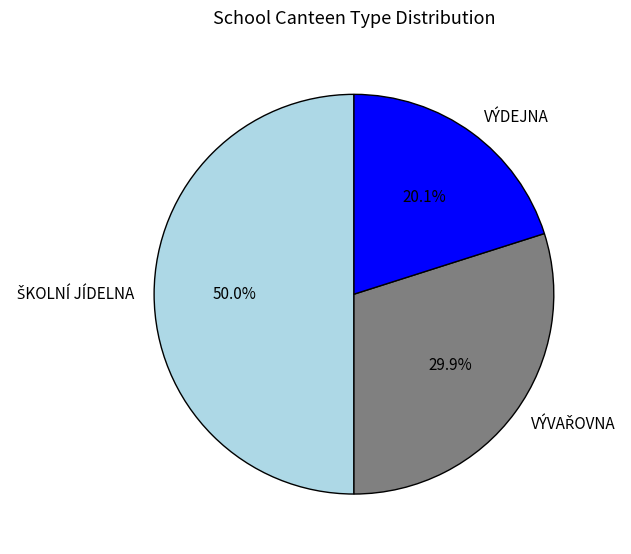

How many slices are in this pie chart?

3